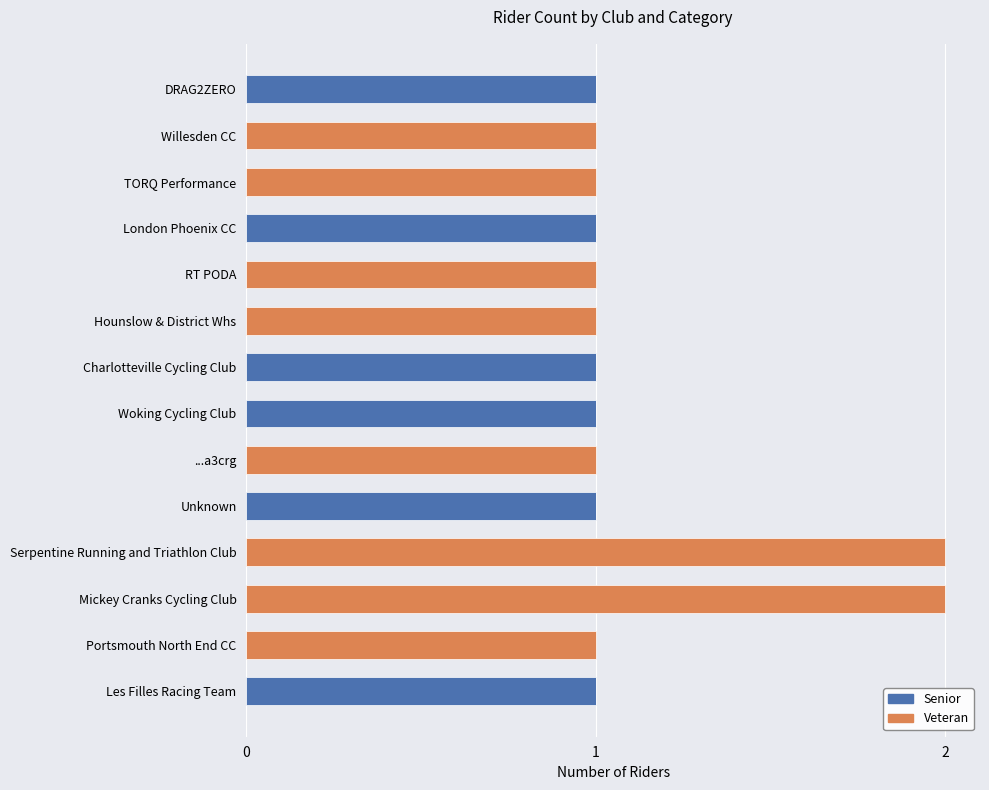

Is it true that Senior equals 1 at London Phoenix CC?

True